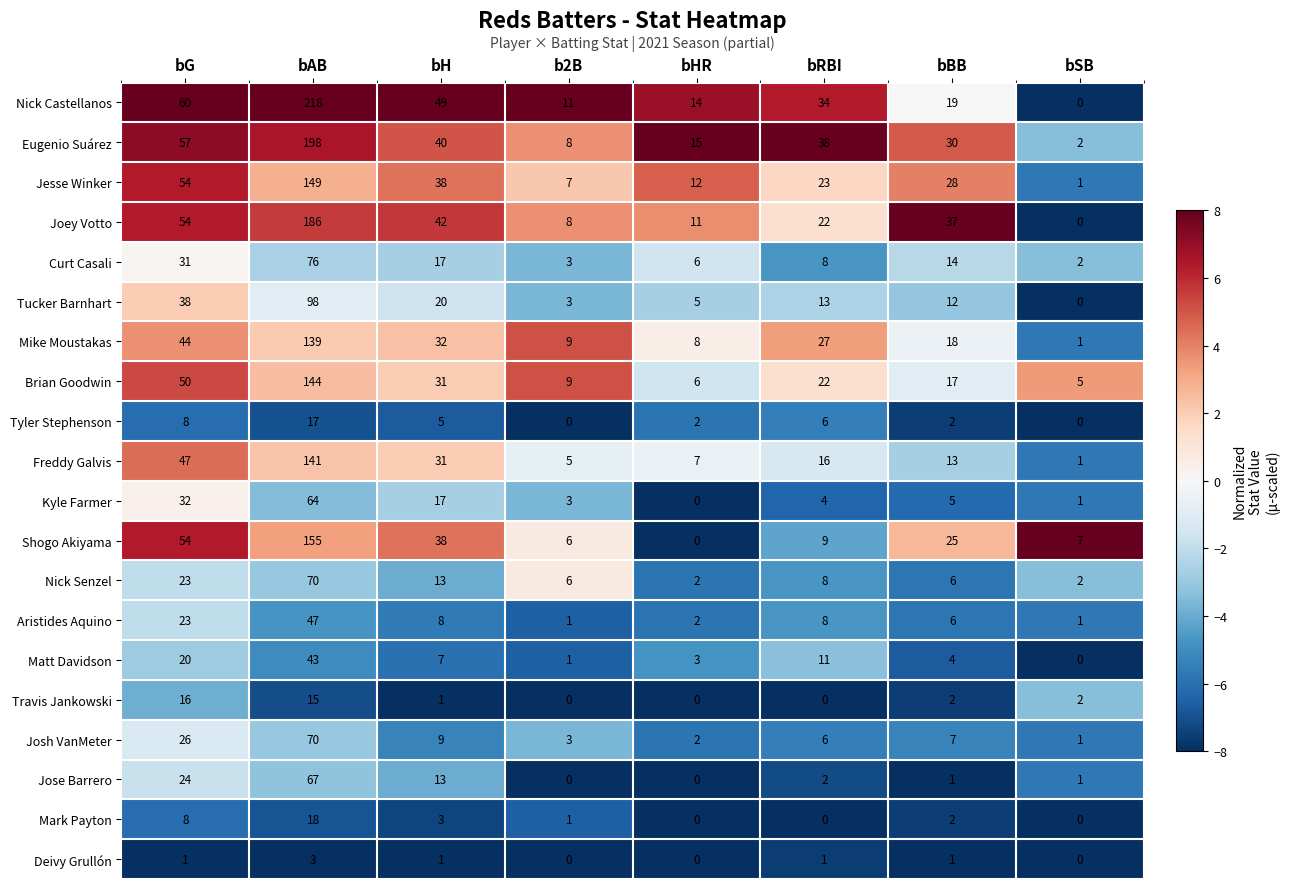

How many series are shown in this chart?

20